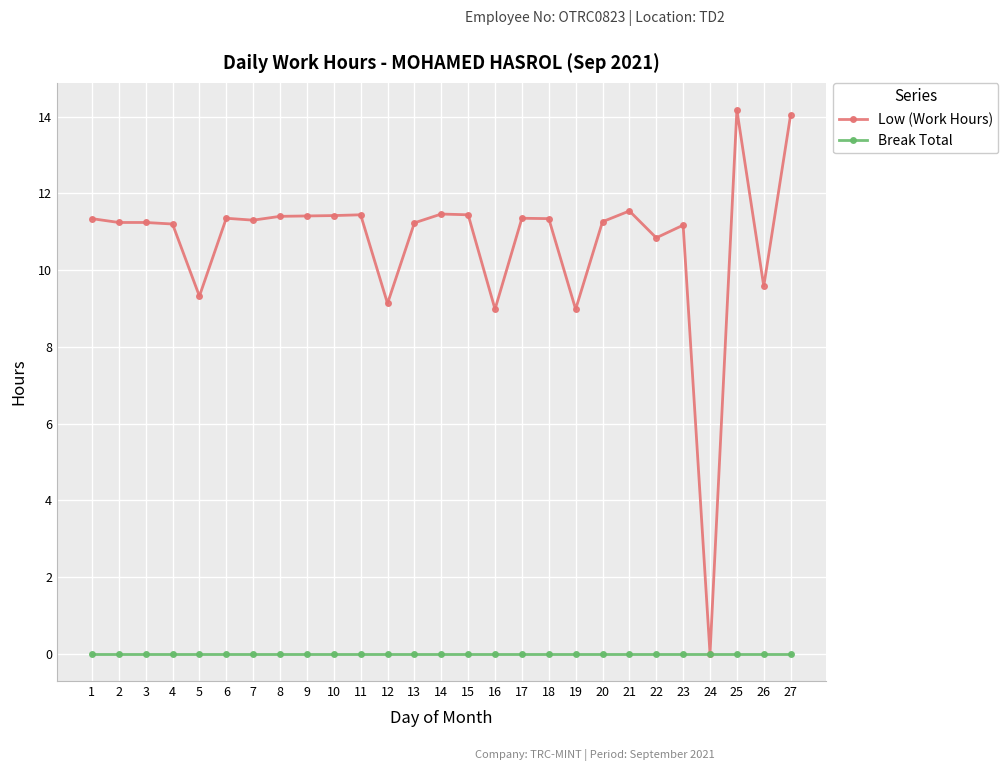

True or false: Break Total has a value of 0.0 at 21.

True